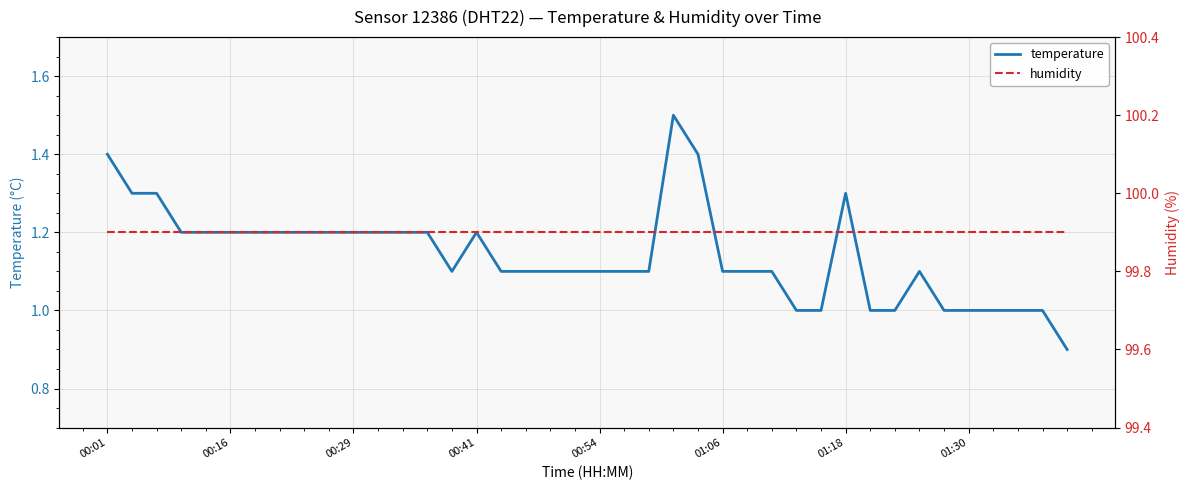

True or false: temperature and humidity cross at least once.

False